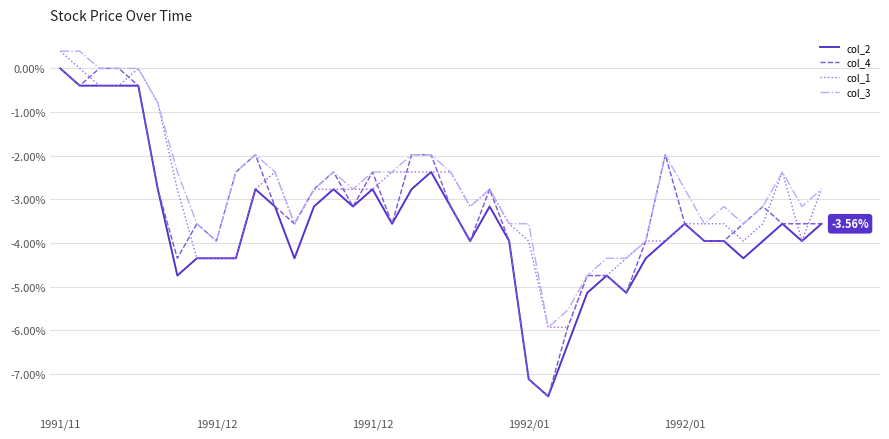

Where is col_3 nearest to the value -2?

10